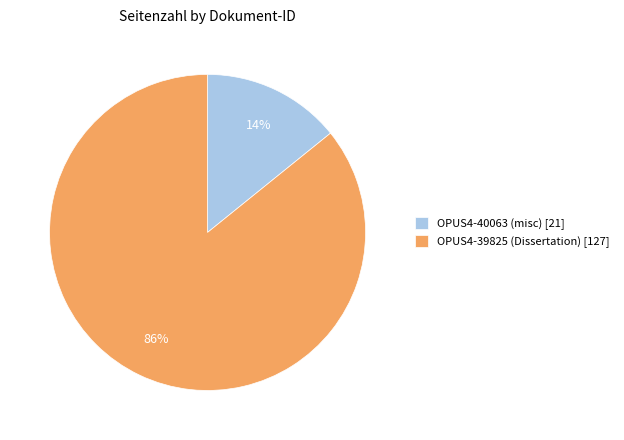

What percentage is the OPUS4-39825 (Dissertation) slice, to the nearest percent?

86%